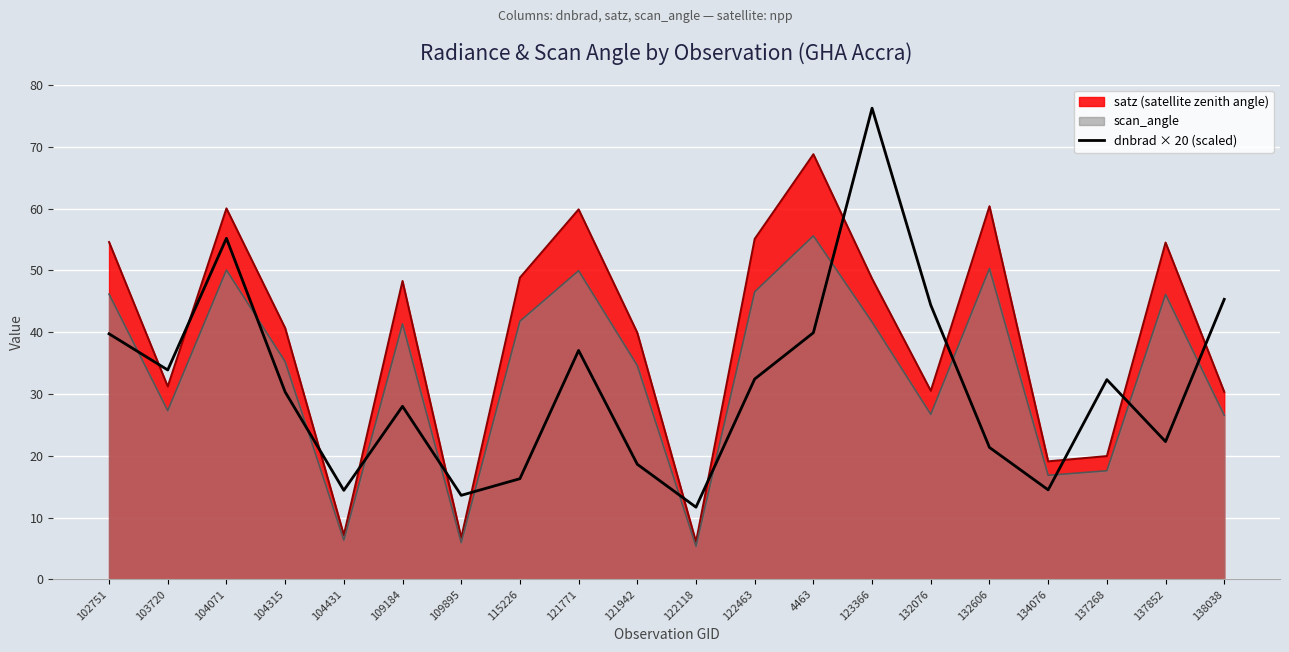

Is it true that the value at 122463 is 47.4?

False